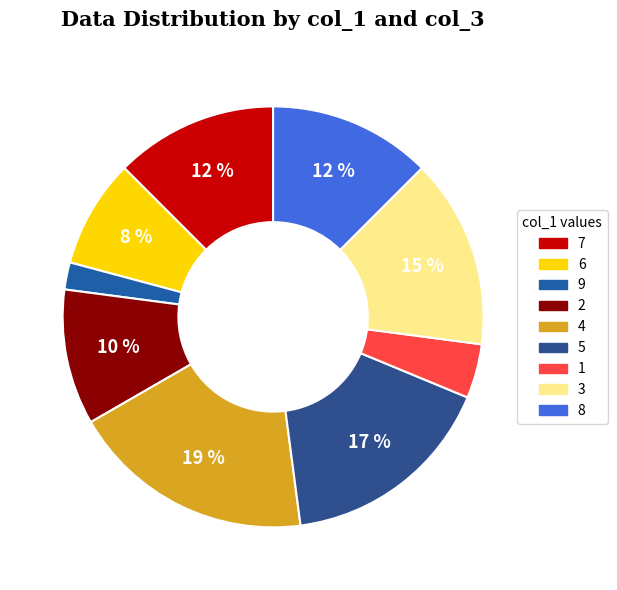

How many segments does this pie chart have?

9